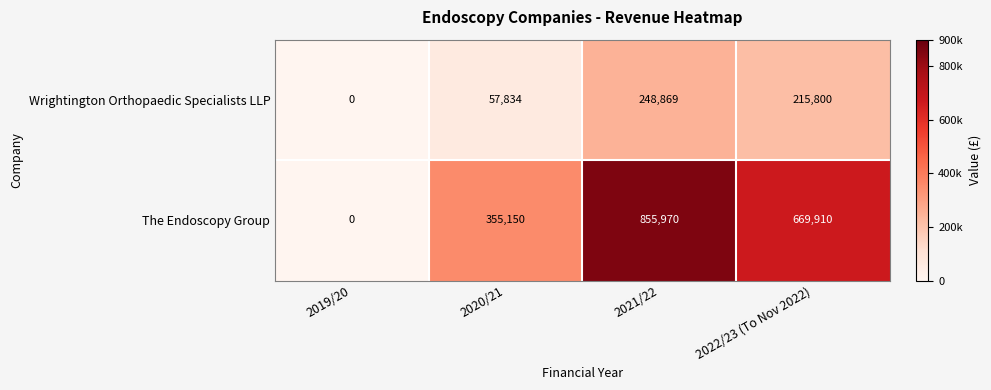

Reading left to right, transcribe all the data shown in this chart.

Wrightington Orthopaedic Specialists LLP: 0	57834	248869	215800
The Endoscopy Group: 0	355150	855970	669910